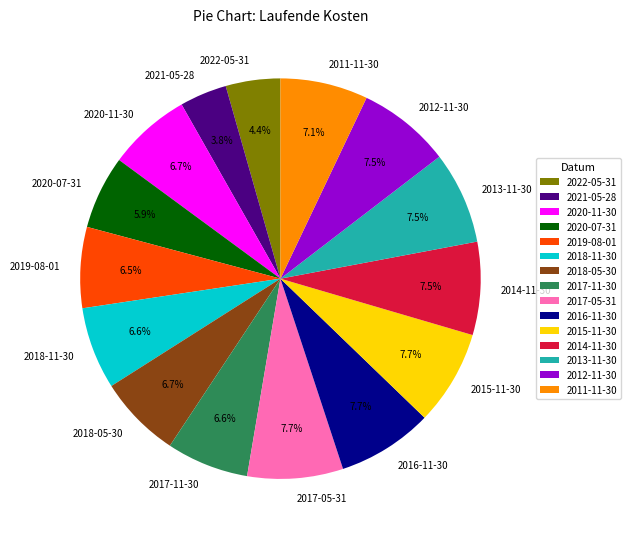

Does any single category account for the majority?

No